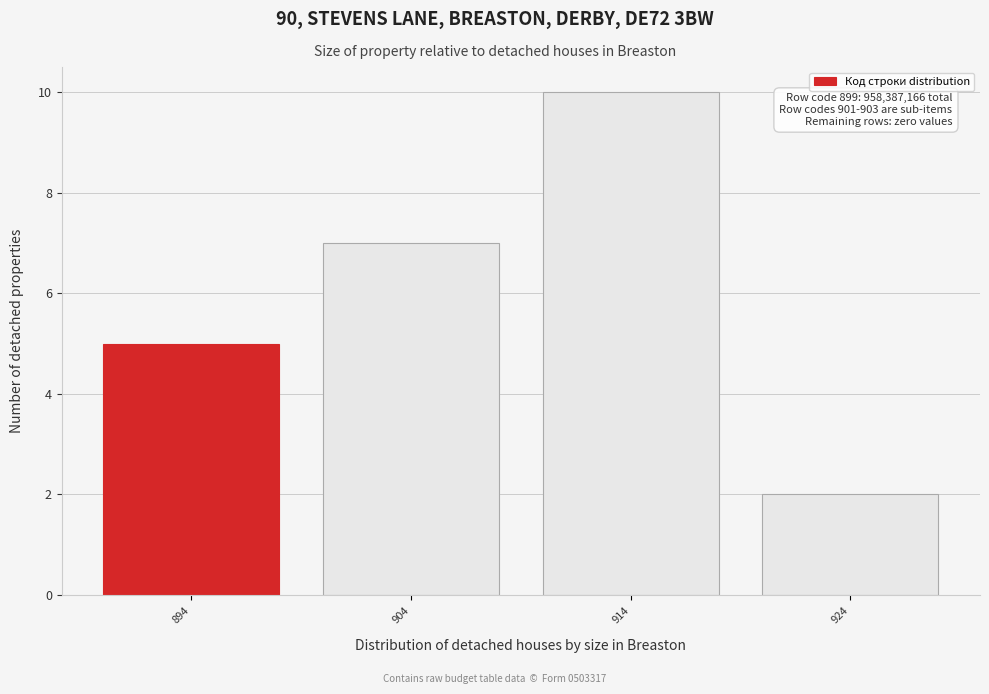

Reading right to left, list all the values displayed in this chart.

924=2	914=10	904=7	894=5